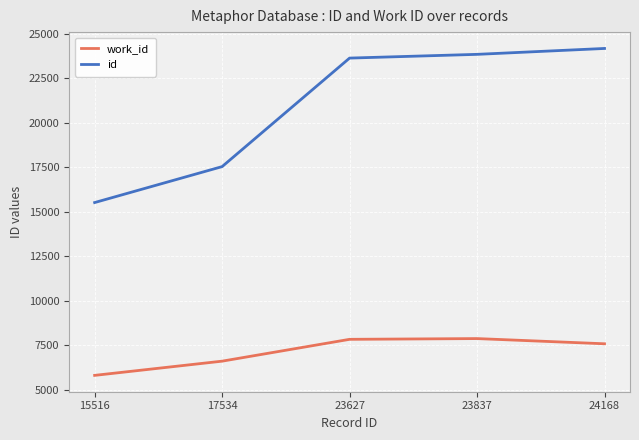

At 17534, list the series in order from largest to smallest.

id, work_id